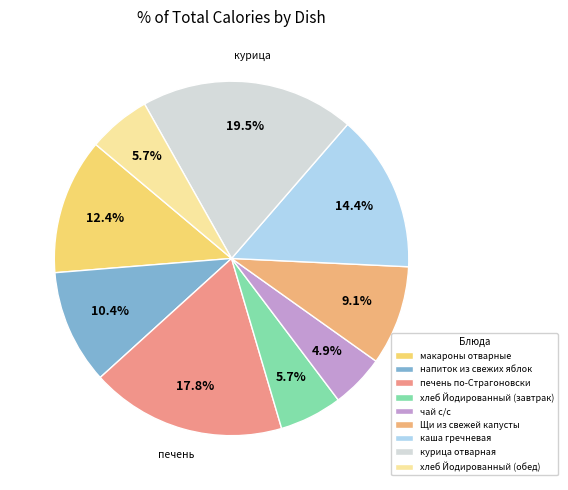

Which slice is the largest?

курица отварная